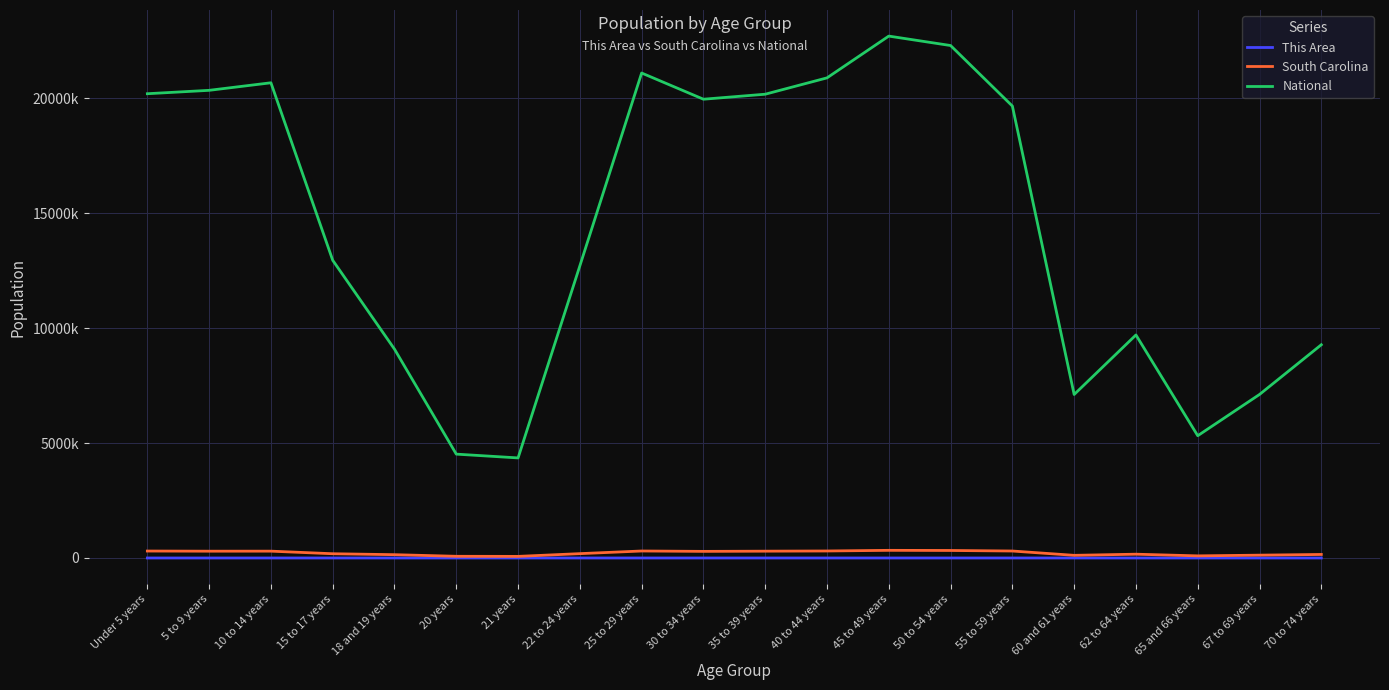

True or false: National and This Area intersect in this chart.

False